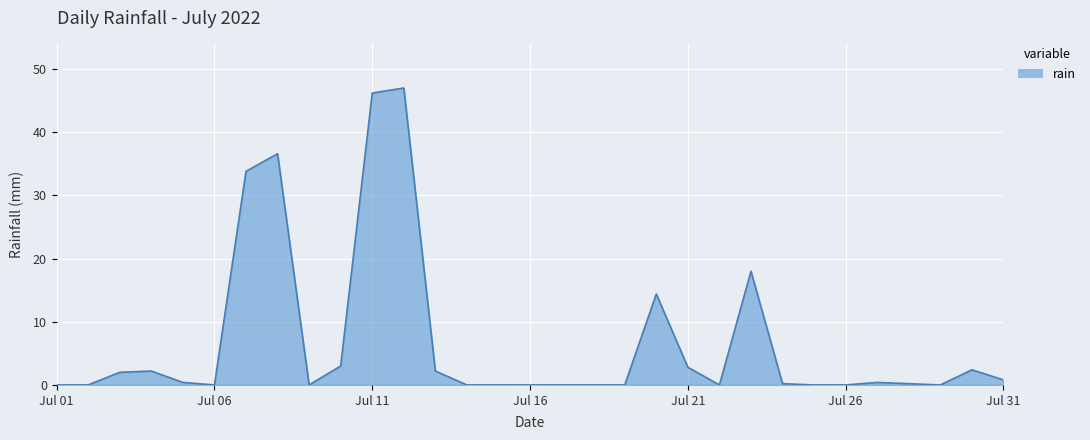

How many lines are shown in the chart?

1